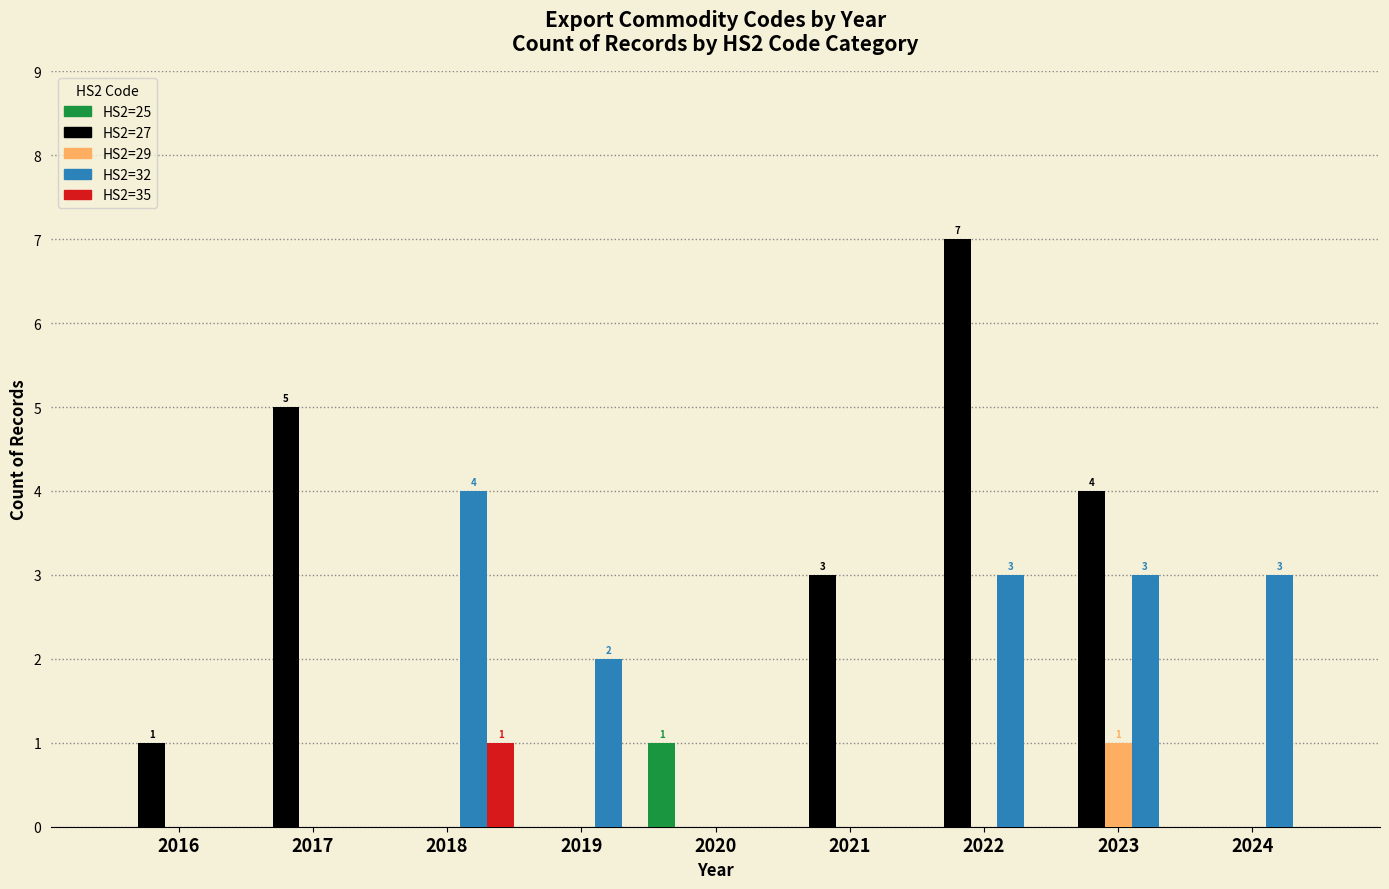

What are all the series names shown in the legend?

HS2=25, HS2=27, HS2=29, HS2=32, HS2=35